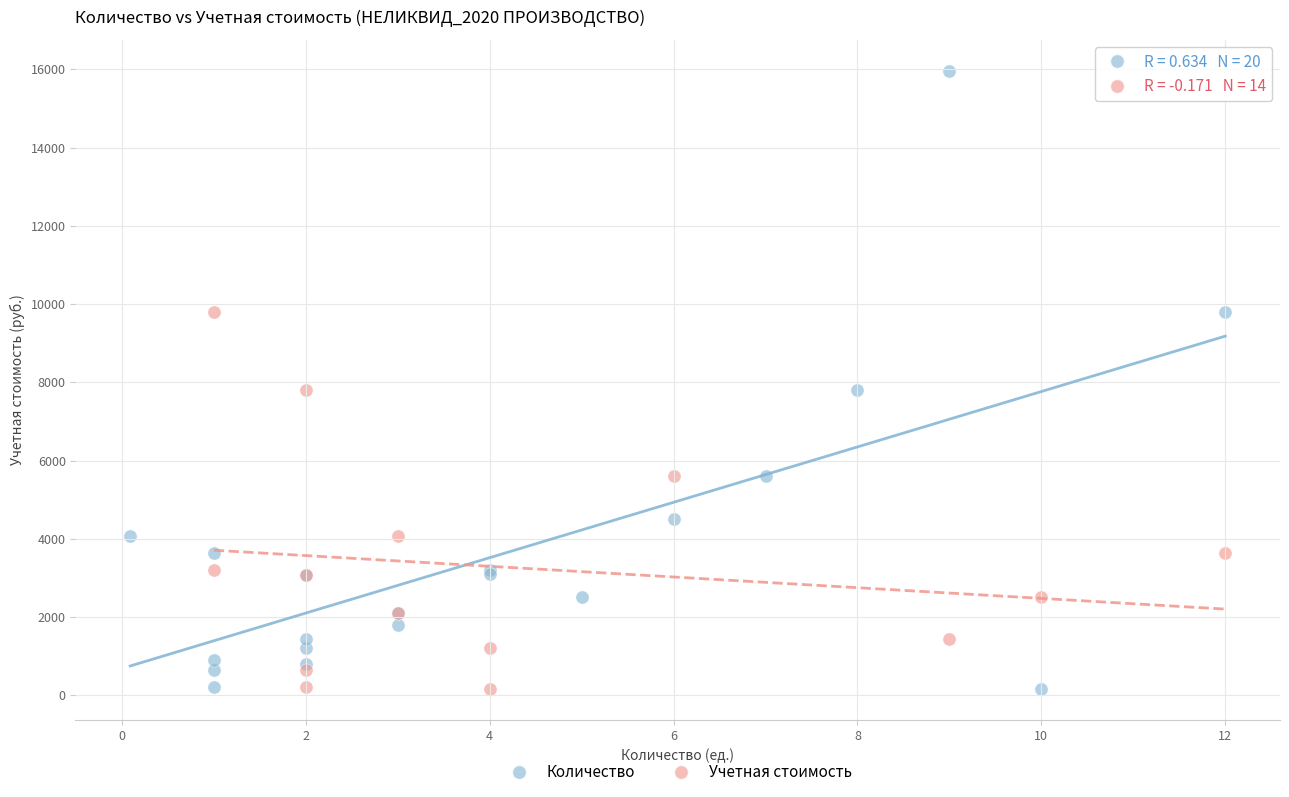

Which series has the widest spread of Y values?

Количество